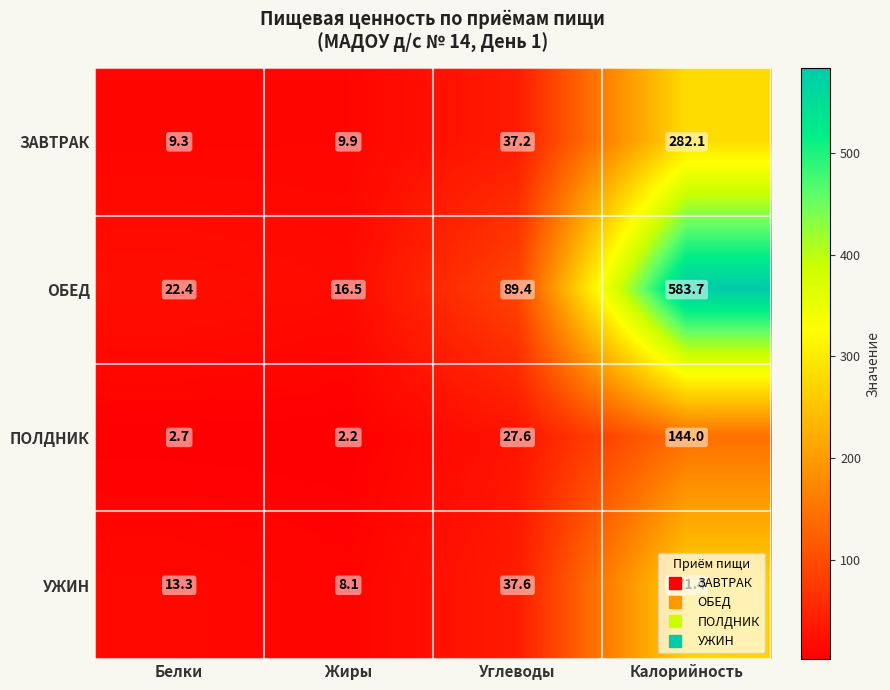

What is the difference between the second highest and second lowest values in the ПОЛДНИК series?

24.9